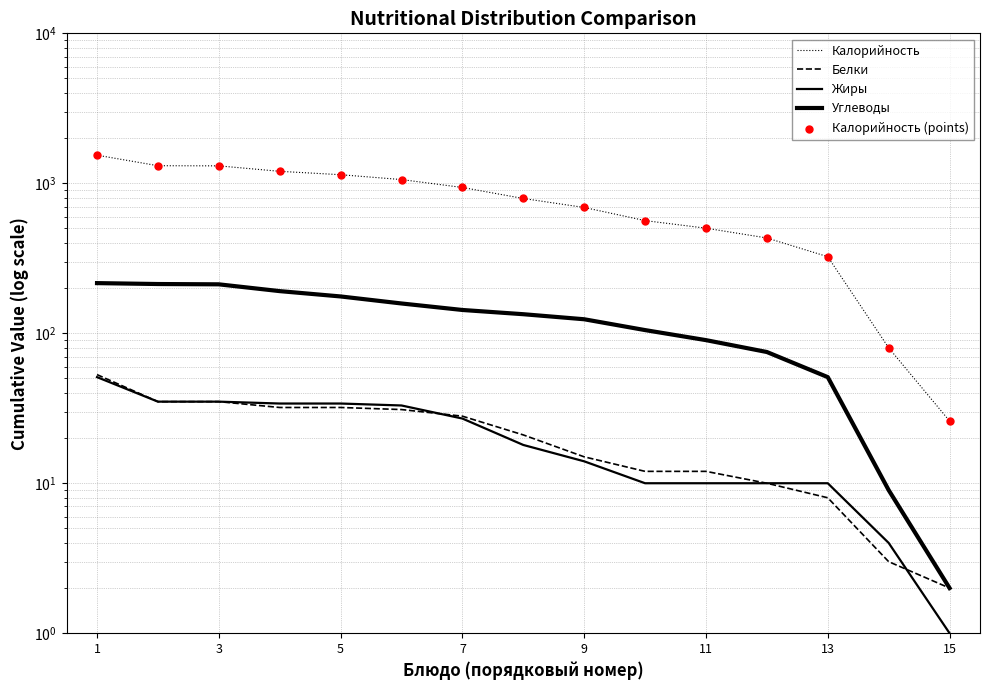

What is the total value across all series at 3?

2903